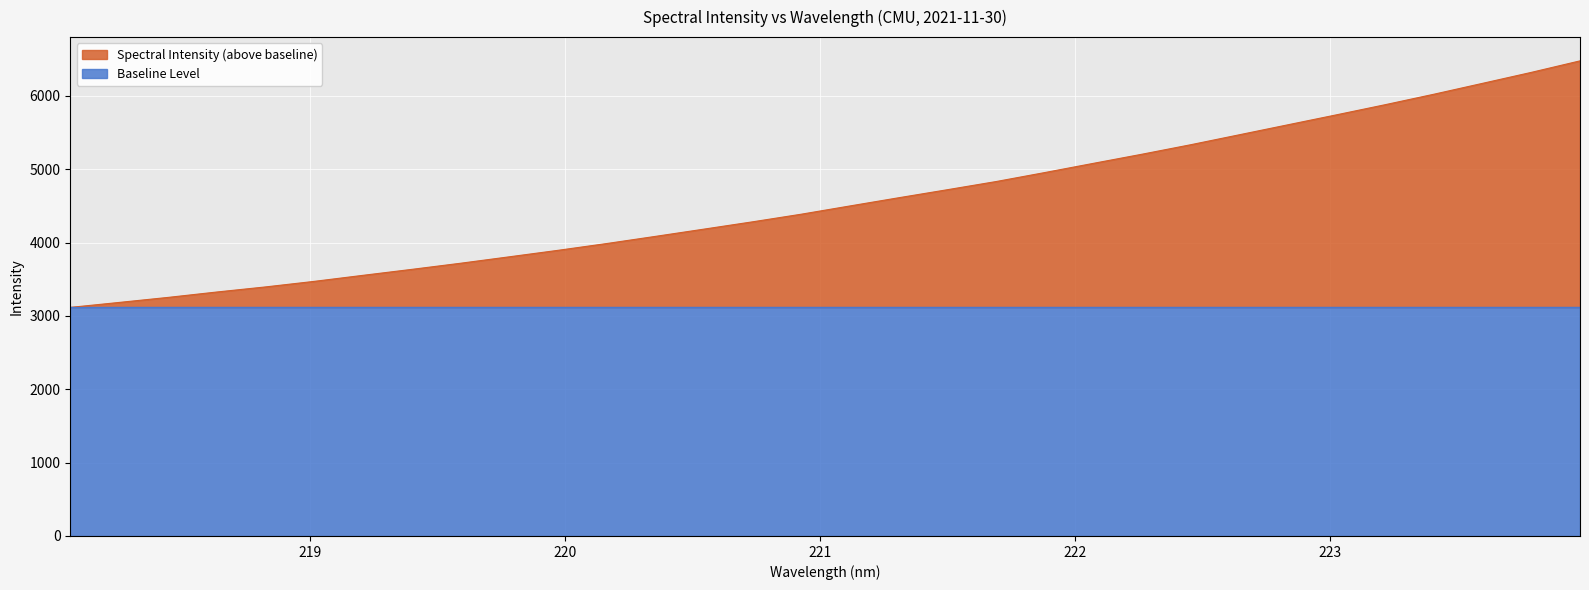

The chart shows a value of 1736.3 at 219.2067. True or false?

False